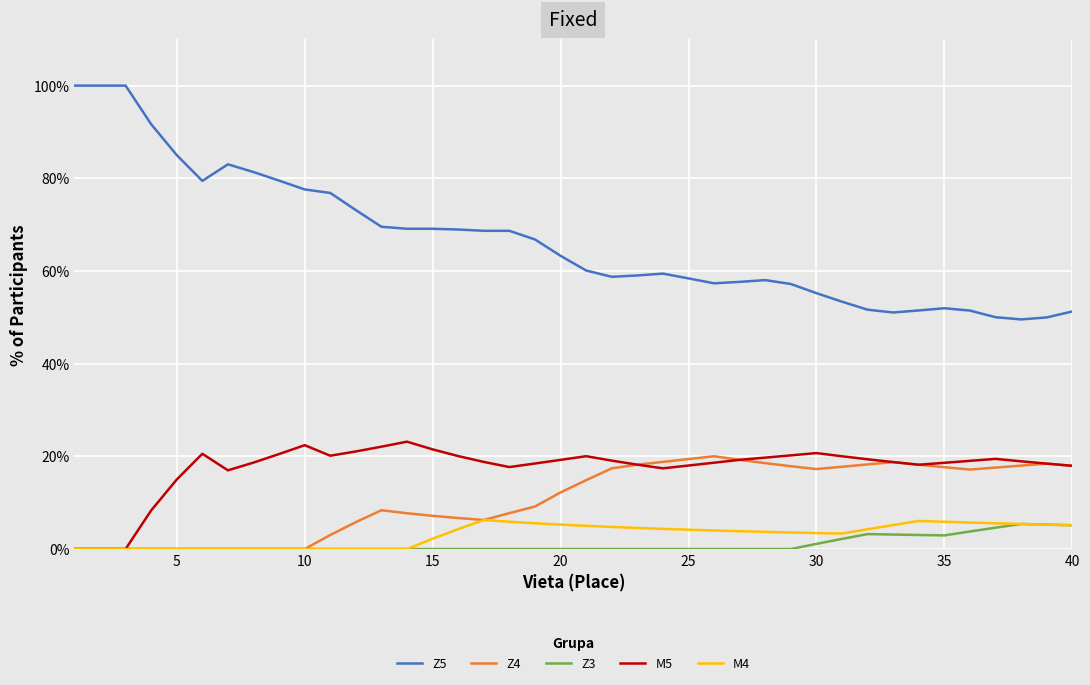

Which series has the widest spread of values?

Z5